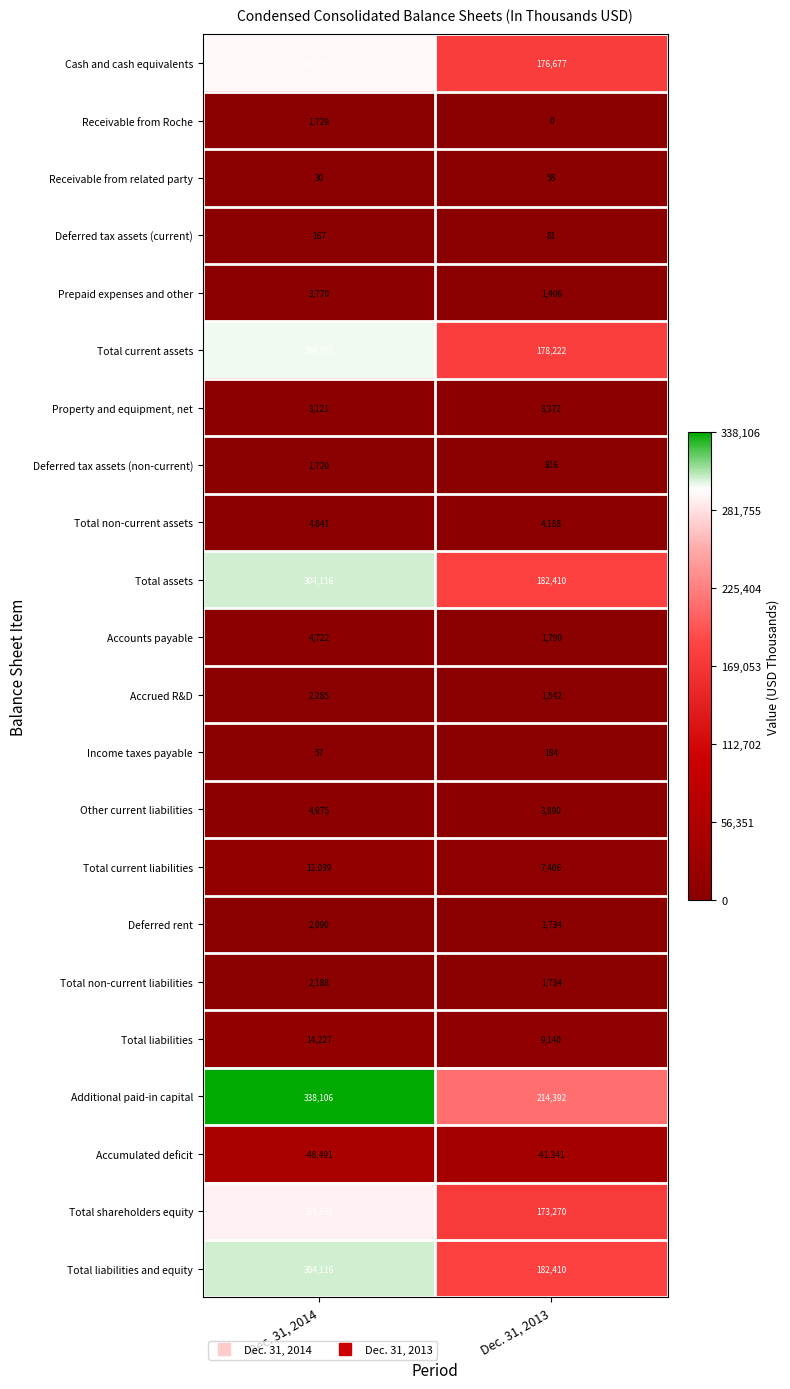

True or false: Property and equipment, net has a value of 3372 at Dec. 31, 2013.

True